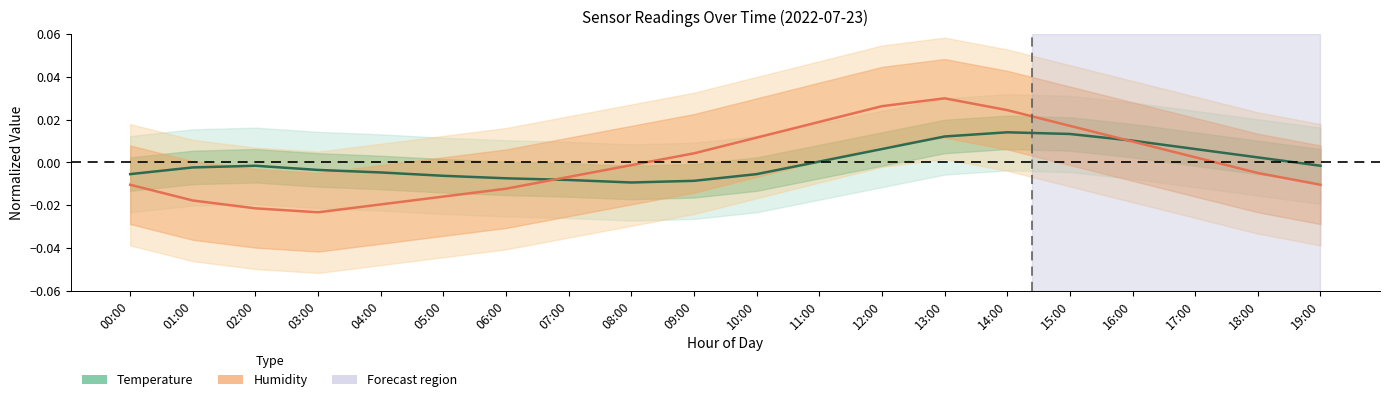

True or false: Humidity (normalized) has a value of -0.0 at 03:00.

False